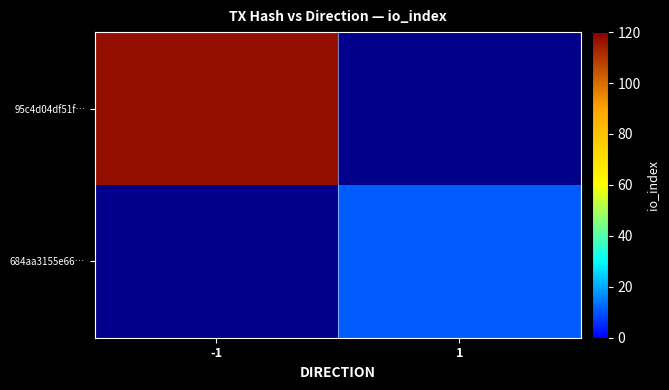

True or false: 684aa3155e66… has a value of 11.0 at 1.

True